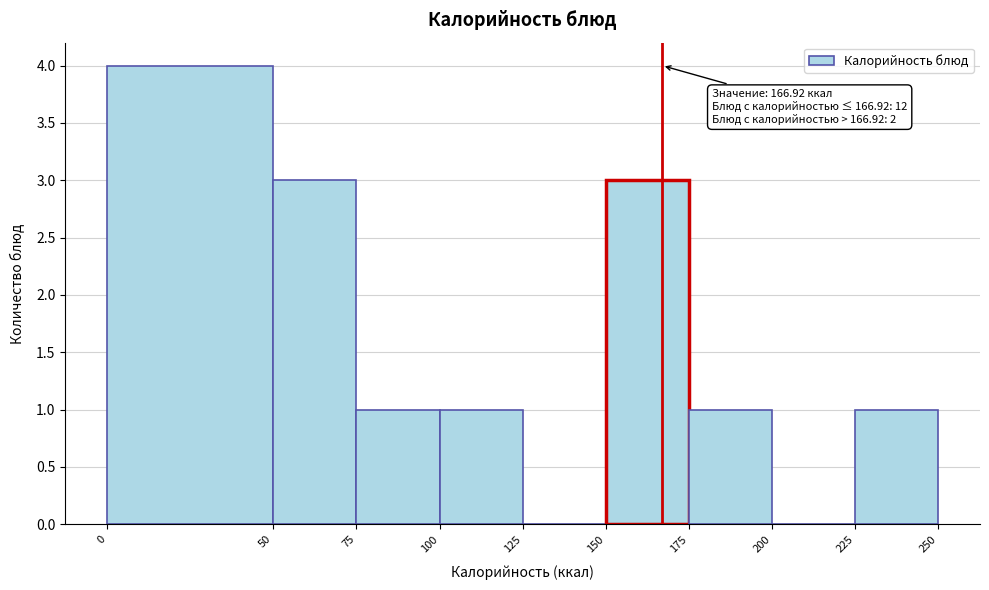

Over which range of the x-axis is the bar tallest?

0 to 50